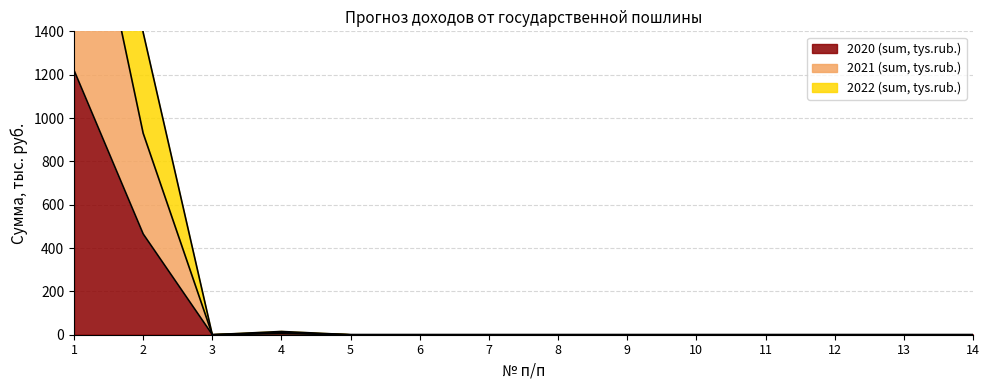

How many categories are shown in the chart?

14